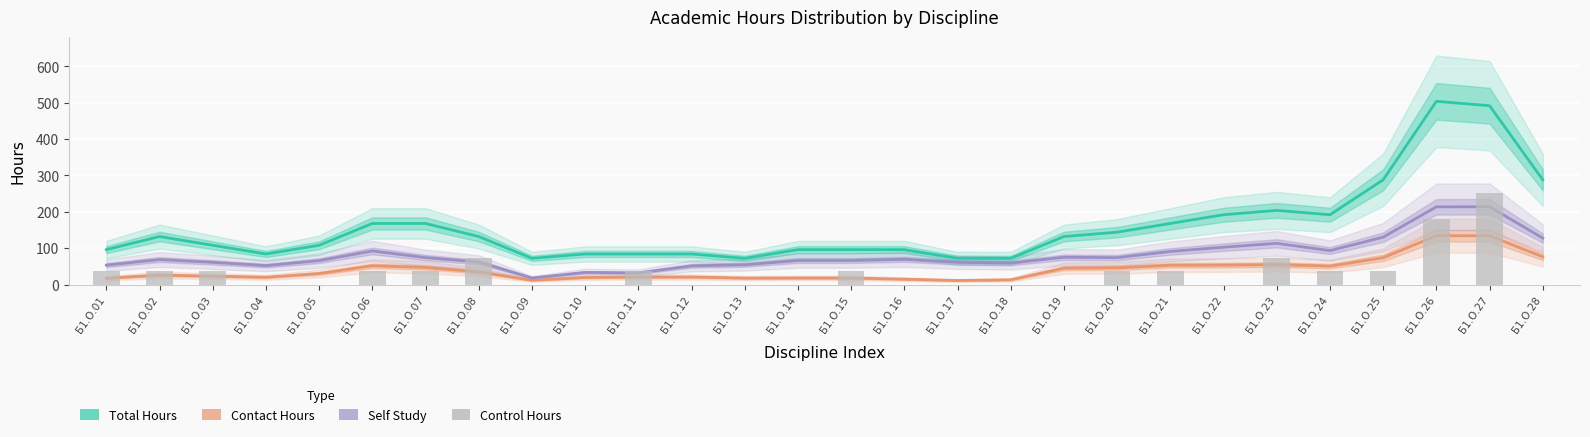

What is the greatest value displayed?

504.0